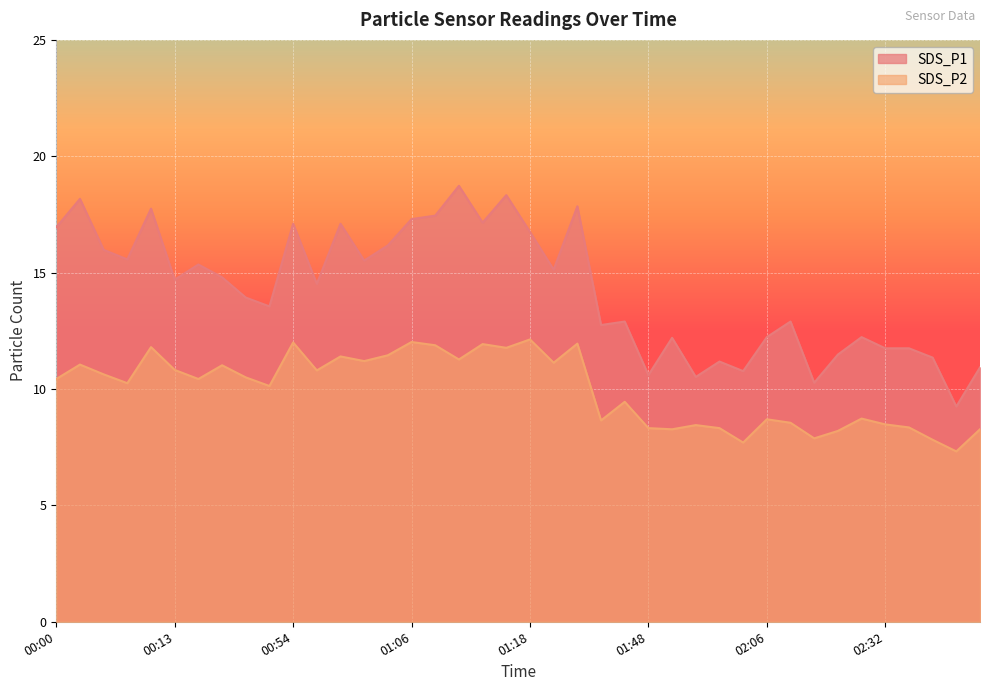

Which series has the largest total across all categories?

SDS_P1